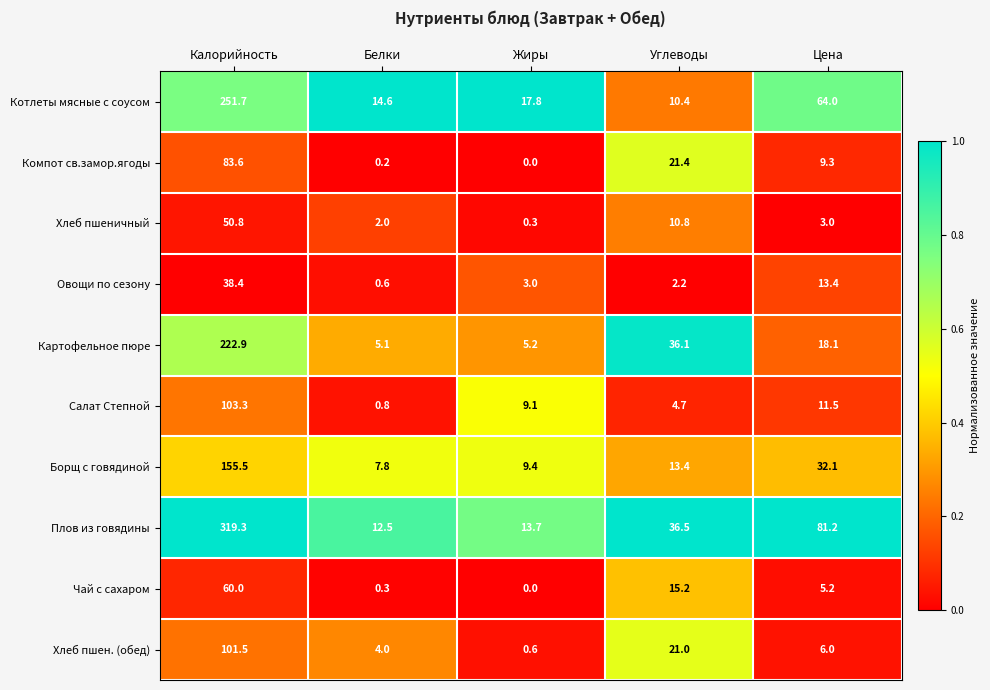

What is the difference between the Овощи по сезону values at Калорийность and Жиры?

35.4